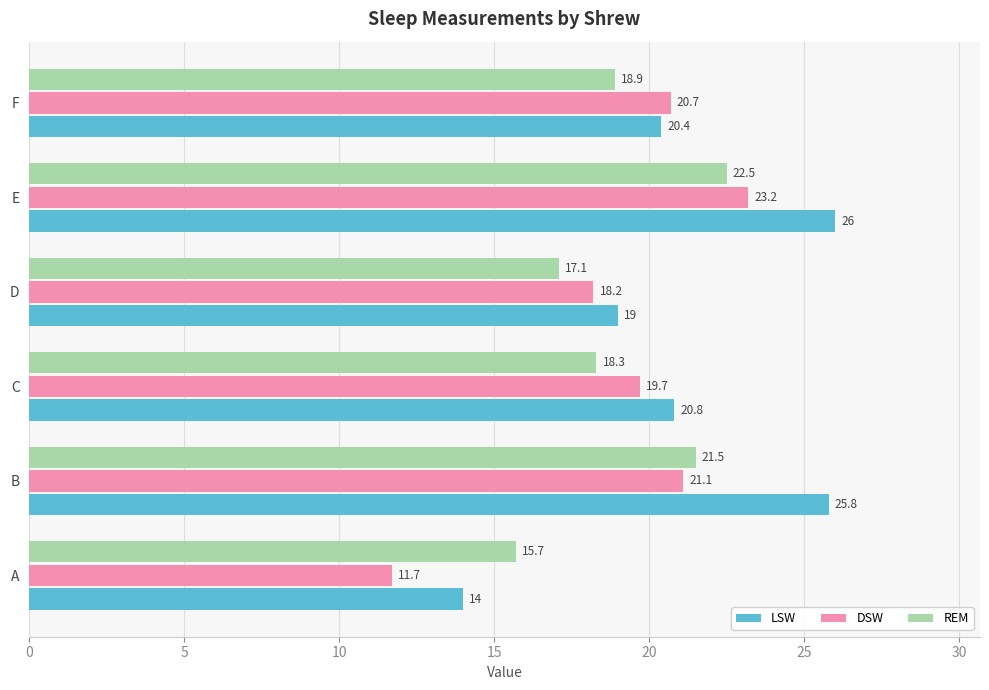

How many values in the DSW series are below 20?

3